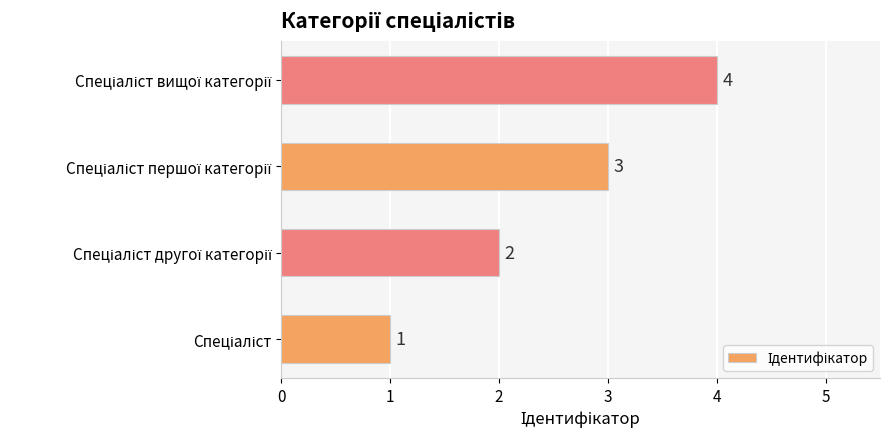

What is the difference between the maximum and minimum values?

3